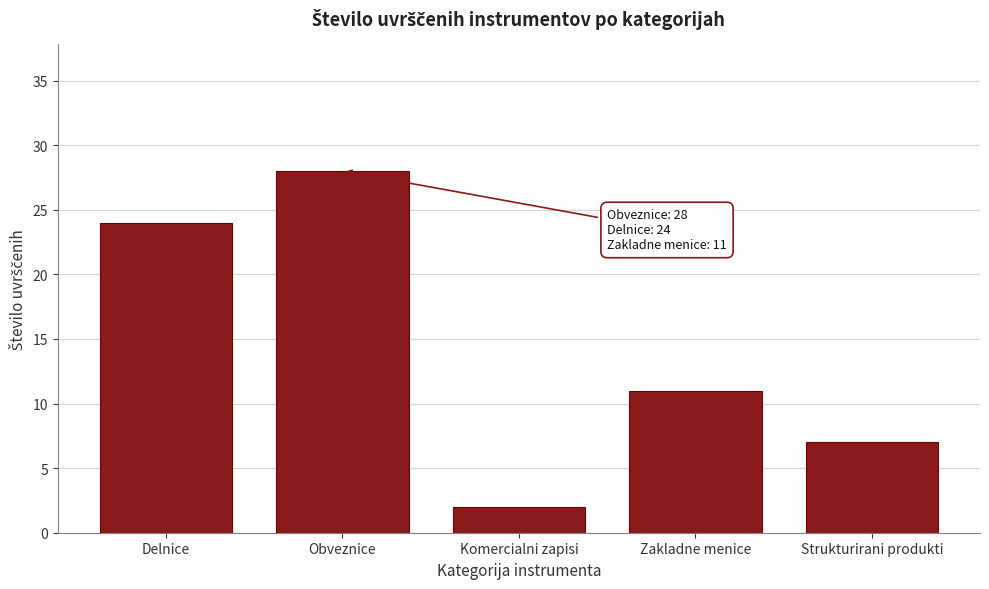

Reading left to right, extract all data points from this chart.

24	28	2	11	7